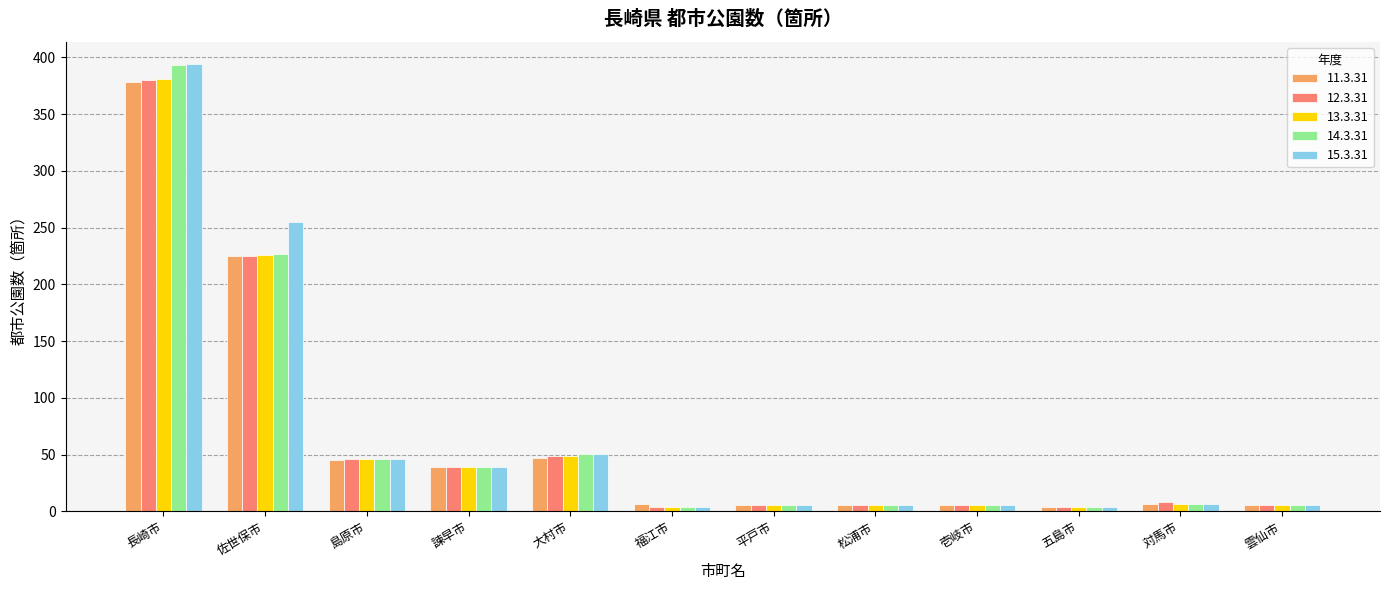

Are the bars grouped side by side (vs. stacked)?

Yes